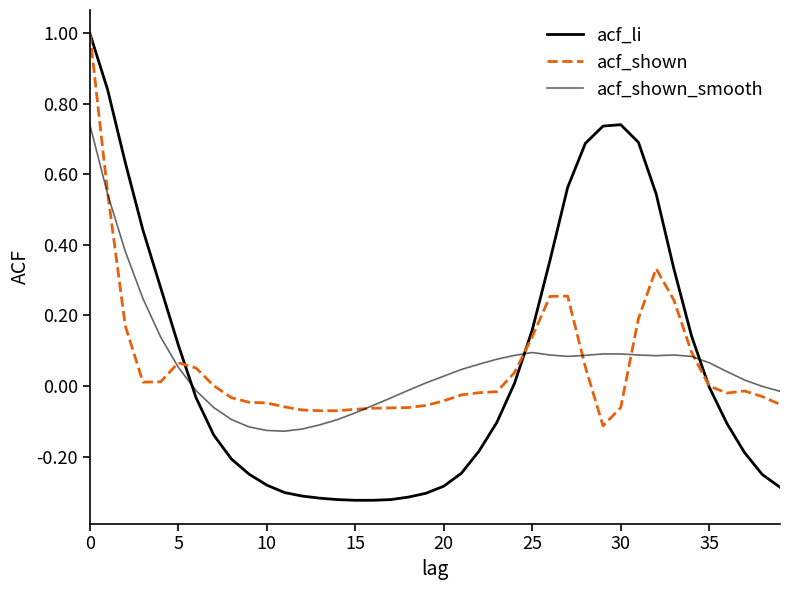

Rank the series by their maximum value, from lowest to highest.

acf_shown_smooth, acf_li, acf_shown